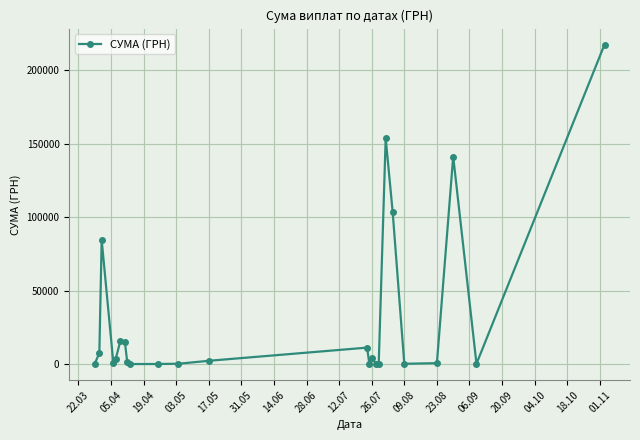

What is the difference between the maximum and minimum values?

217305.7